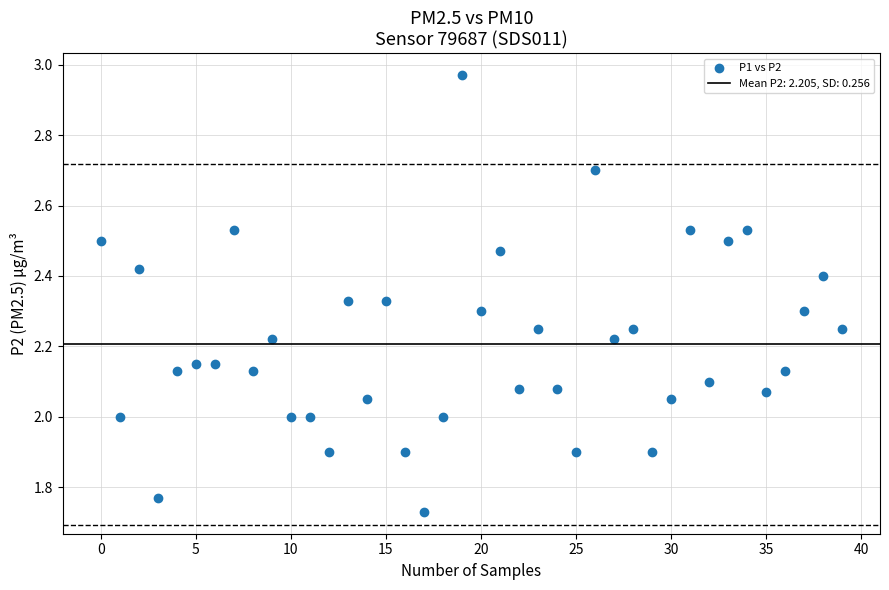

What is the range of Y values (max minus min)?

1.2